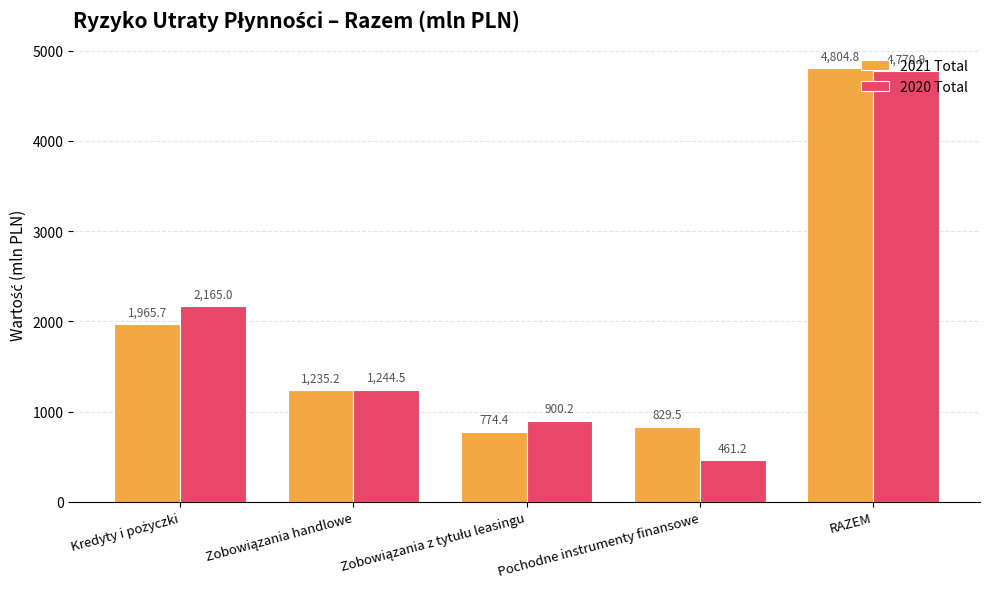

Are the bars horizontal?

No